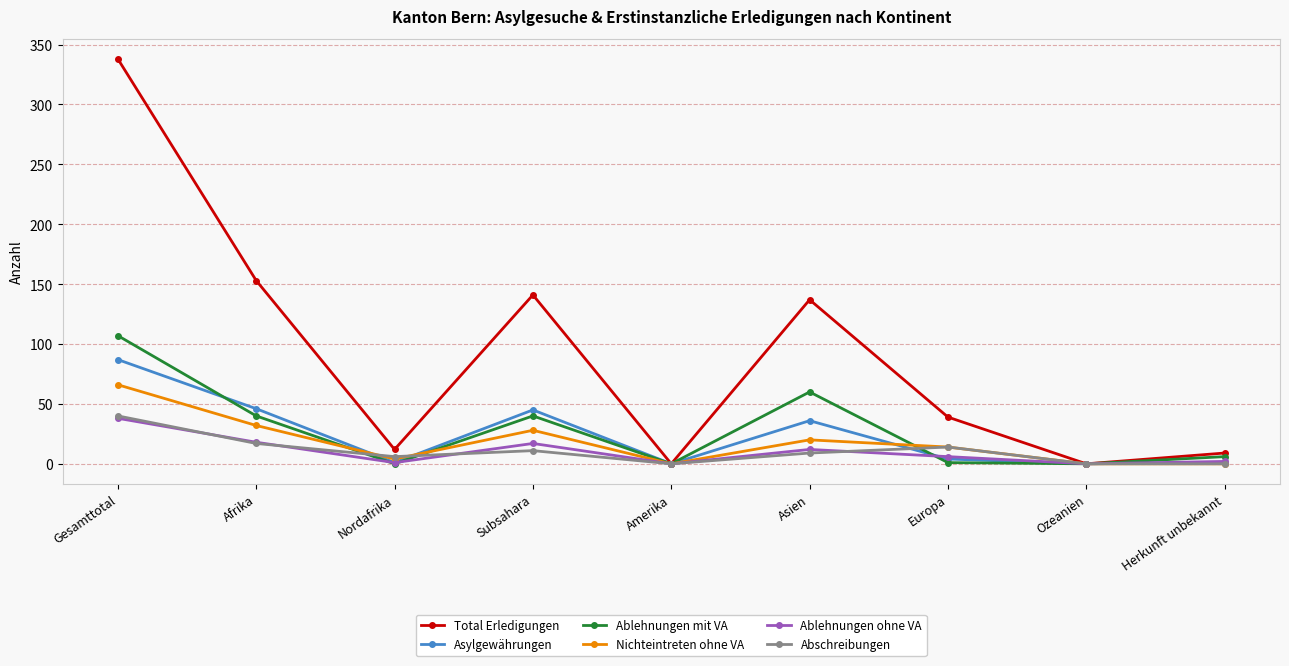

In Nichteintreten ohne VA, how many points are higher than both neighbors (excluding endpoints)?

2